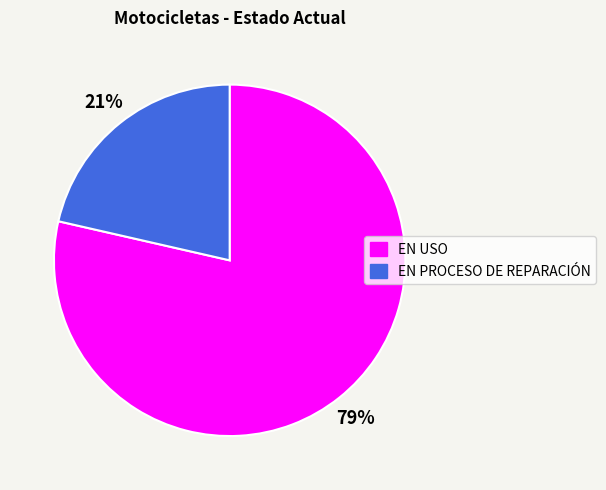

What is the largest slice in the pie chart?

EN USO